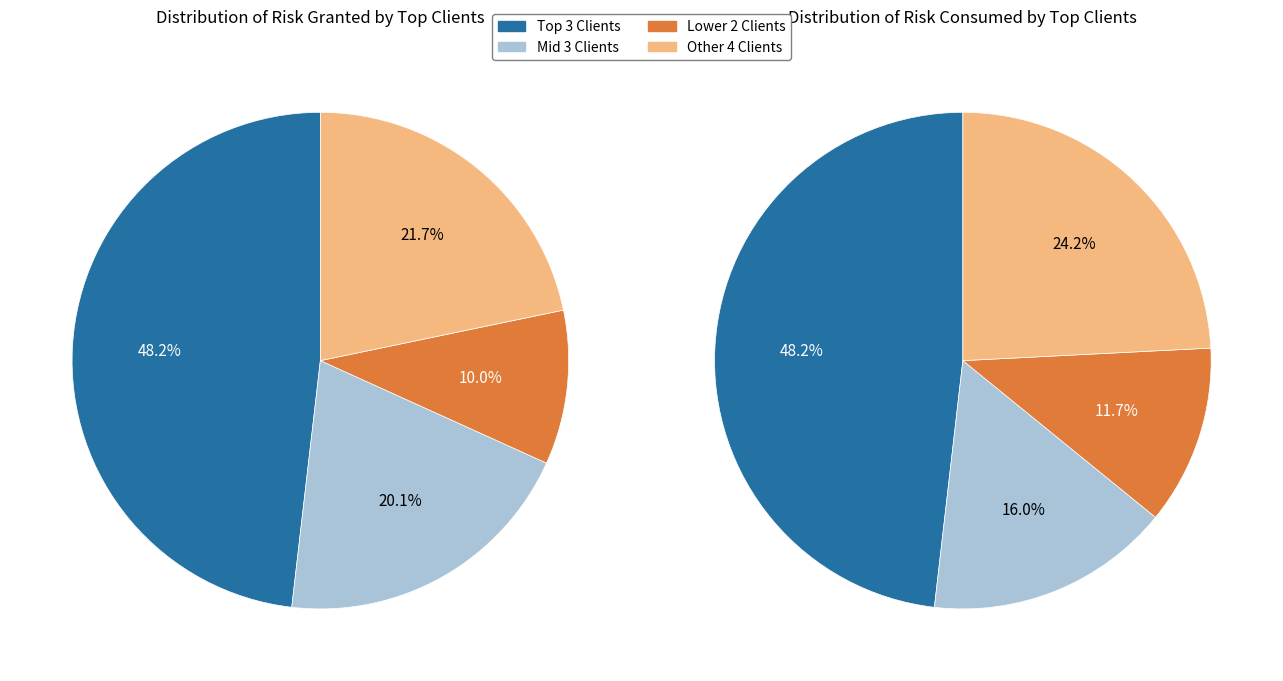

Does 2633 account for over 50% of the chart?

No